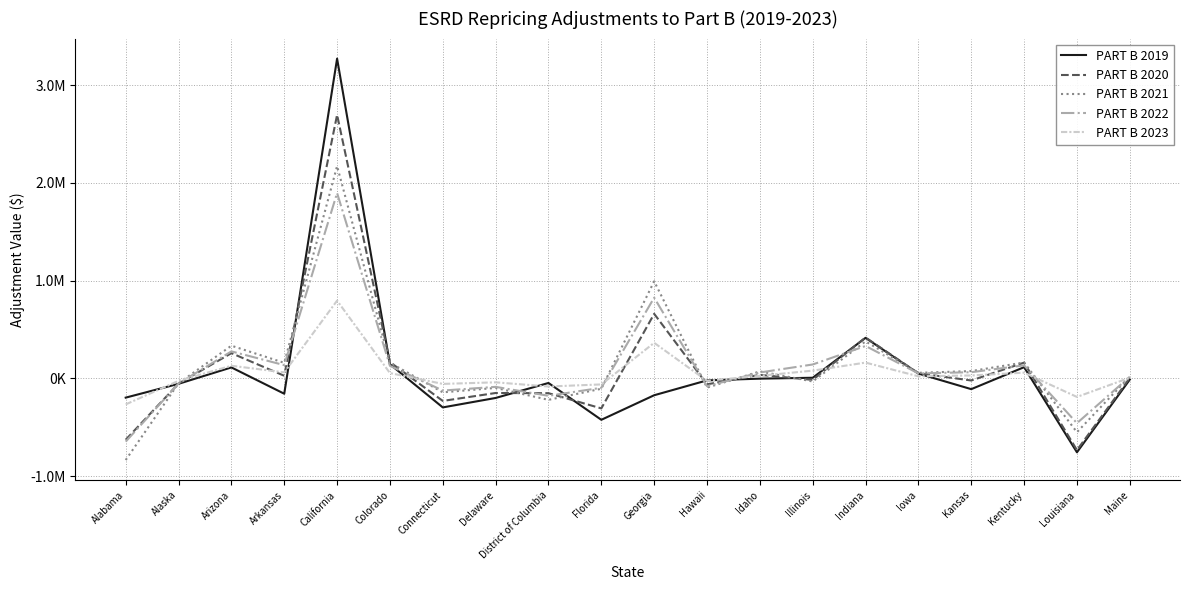

What is the sum of all PART B 2022 values?

2337047.2